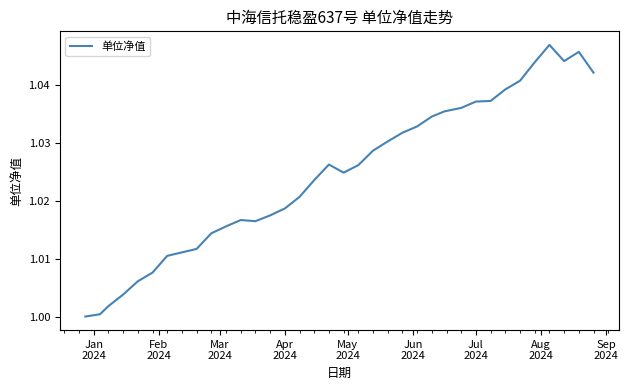

True or false: the data has more than 2 interior local peaks.

True